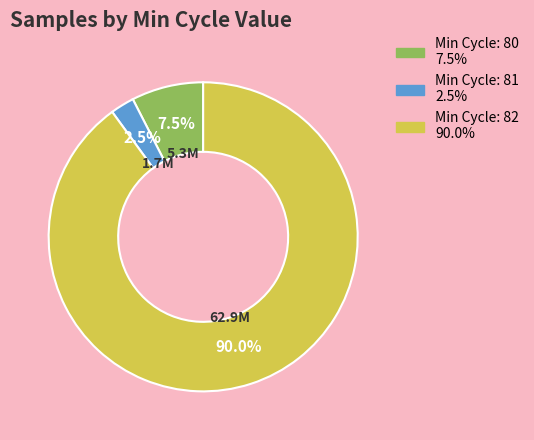

Is there any slice that represents more than half of the pie?

Yes